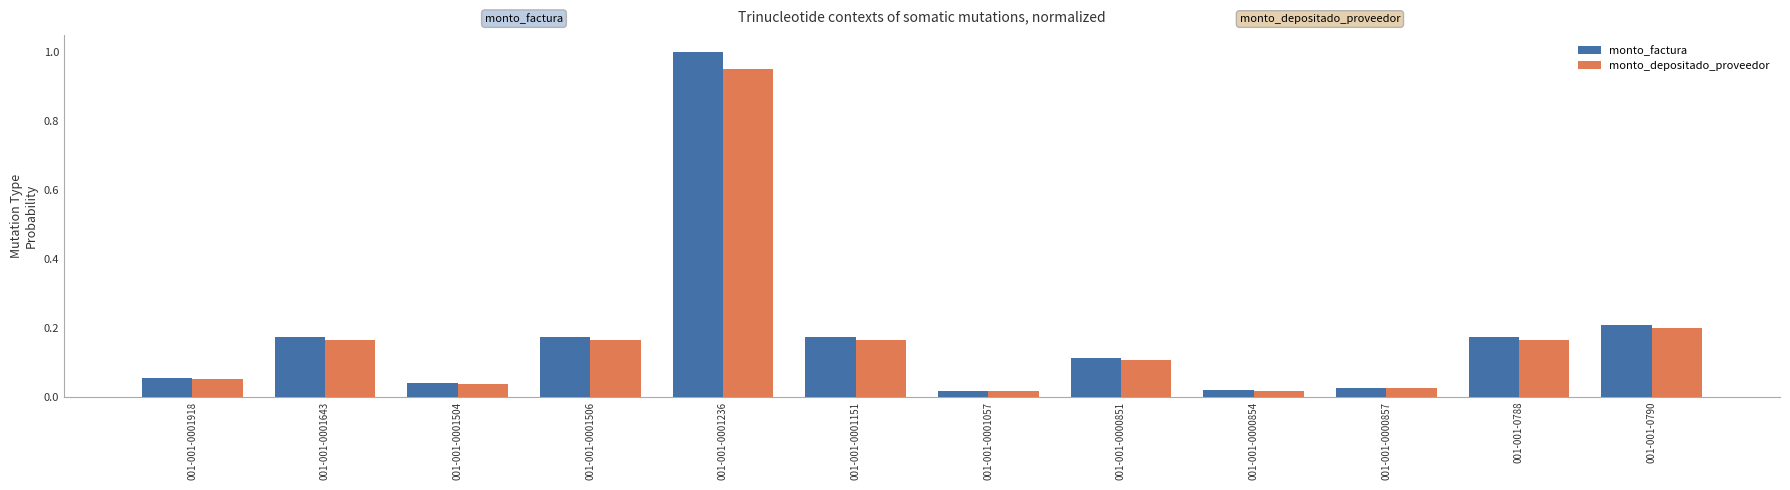

Which series changed the most between 001-001-0001506 and 001-001-0790?

monto_factura